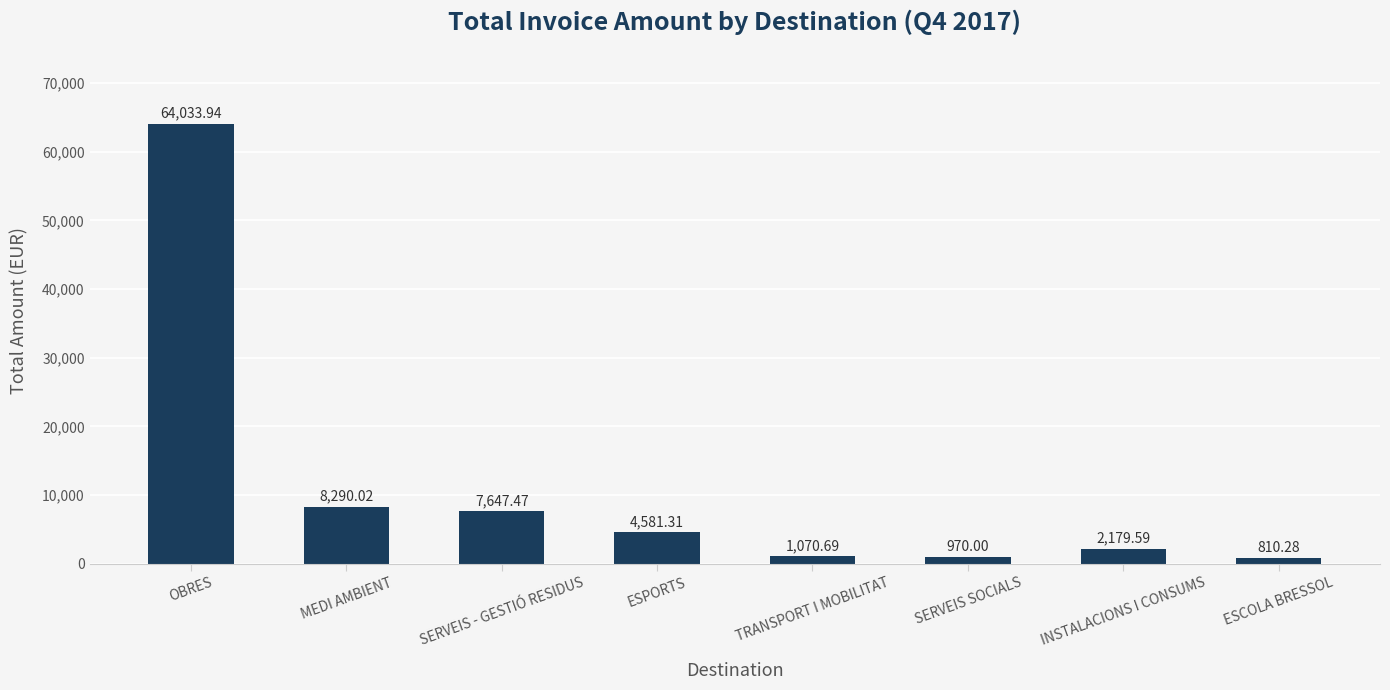

List the labels in order of value, largest first.

OBRES, MEDI AMBIENT, SERVEIS - GESTIÓ RESIDUS, ESPORTS, INSTALACIONS I CONSUMS, TRANSPORT I MOBILITAT, SERVEIS SOCIALS, ESCOLA BRESSOL